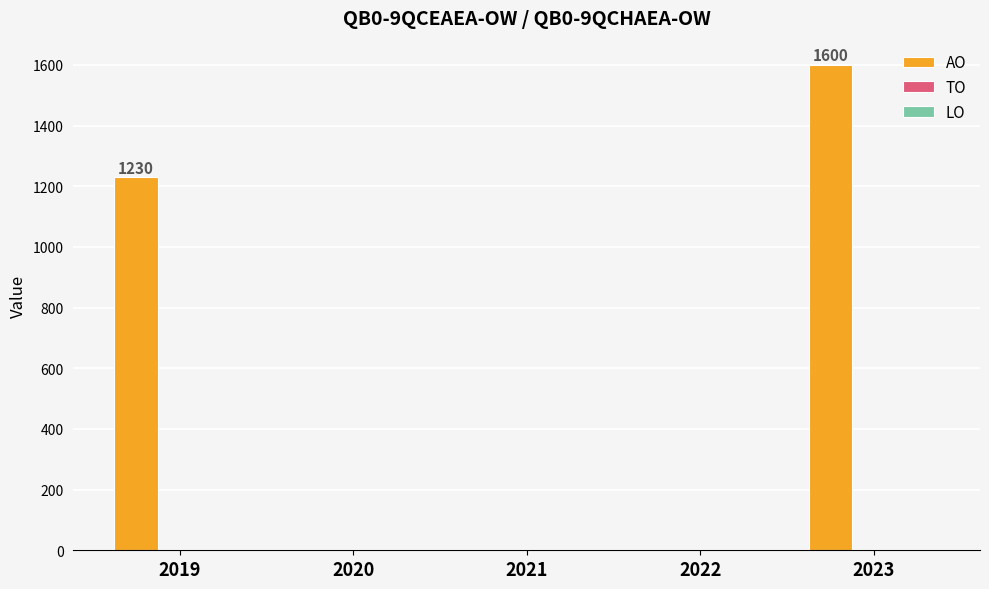

Does the chart contain stacked bars?

No